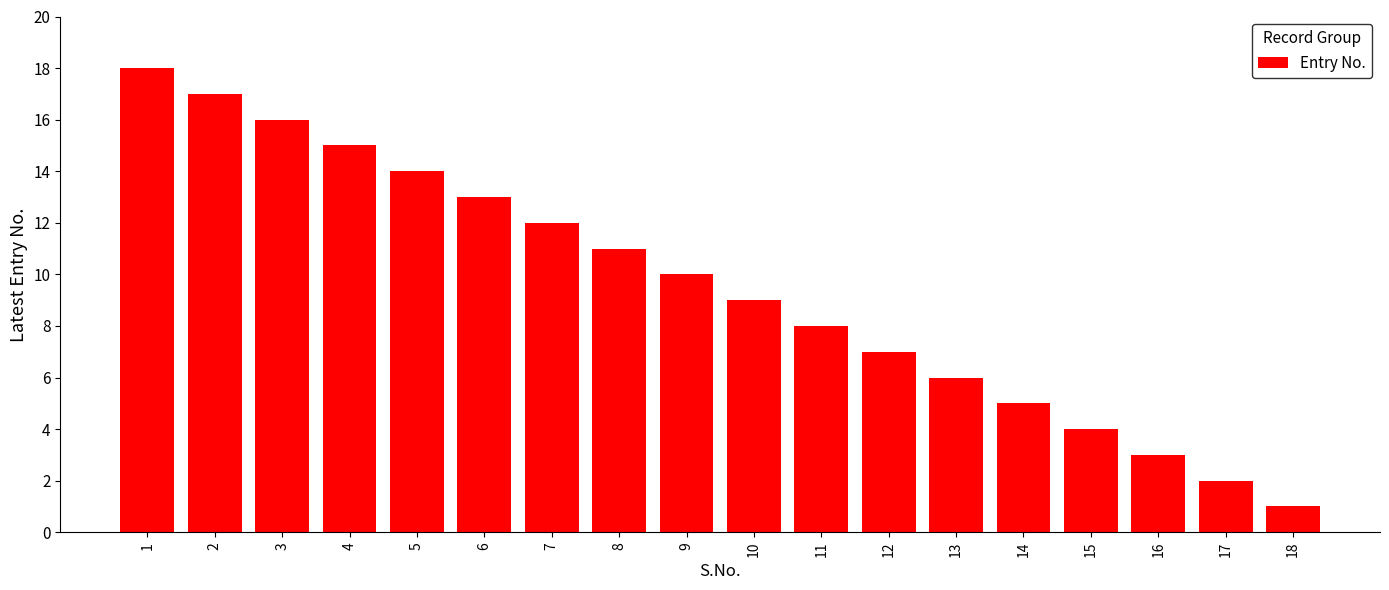

Reading left to right, extract all data points from this chart.

1=18	2=17	3=16	4=15	5=14	6=13	7=12	8=11	9=10	10=9	11=8	12=7	13=6	14=5	15=4	16=3	17=2	18=1